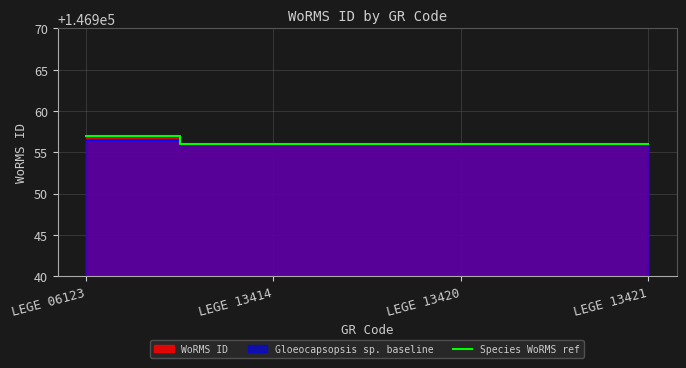

True or false: the data shows 146956 at LEGE 13420.

True